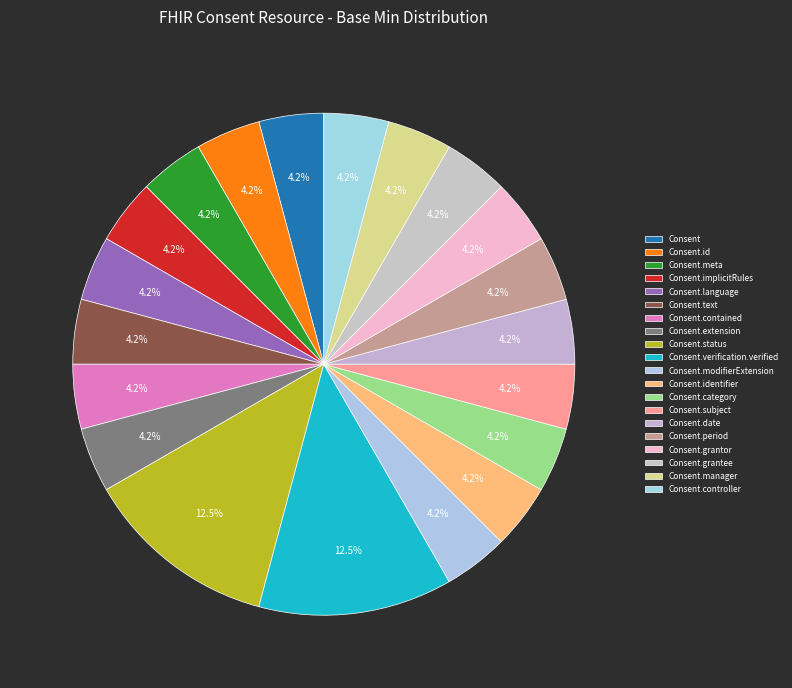

How many slices are in this pie chart?

20